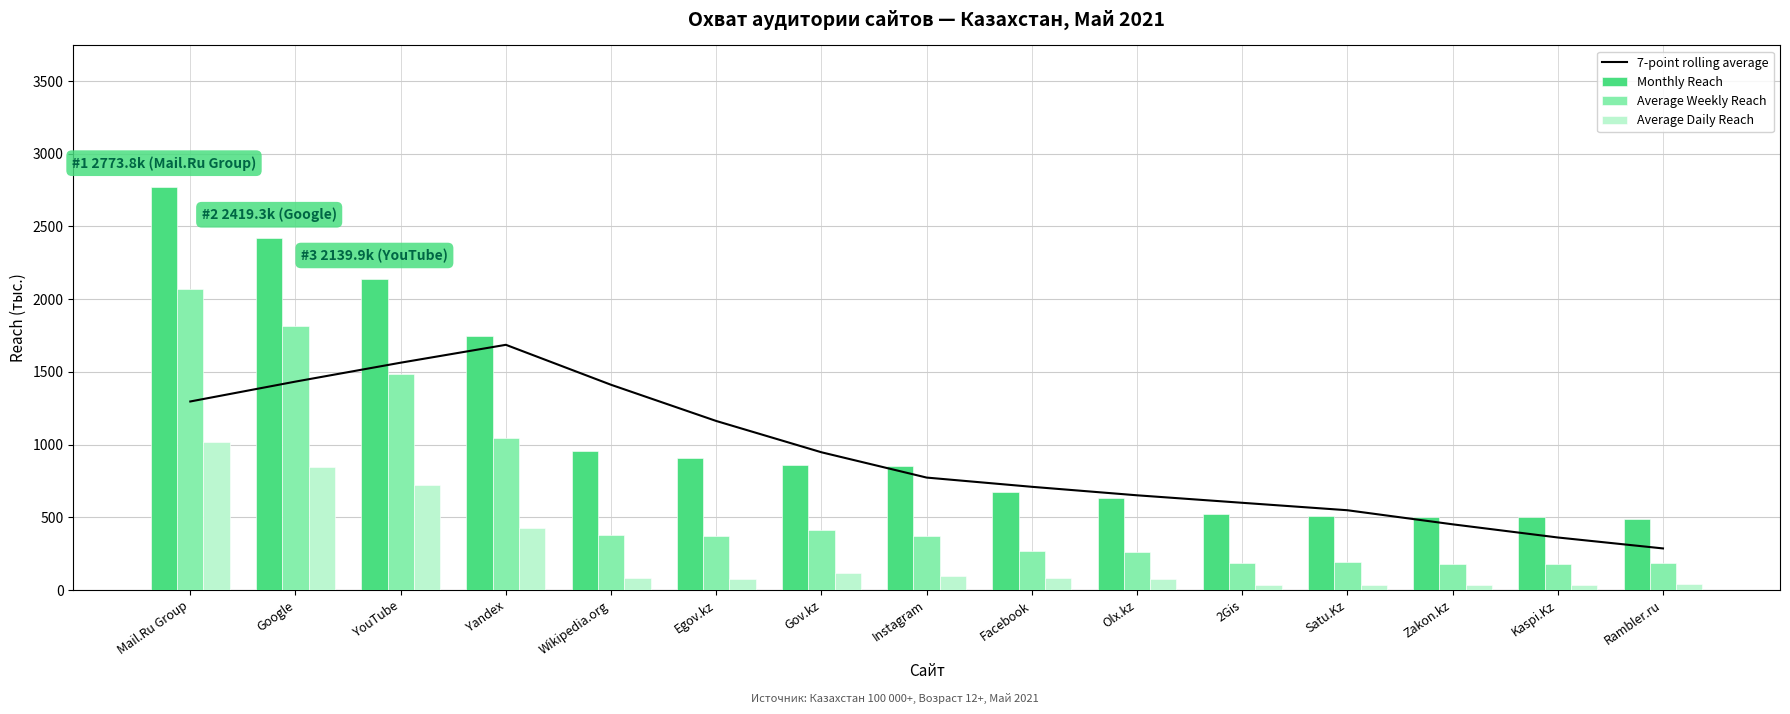

Between Gov.kz and 2Gis, which series saw the biggest shift?

7-point rolling average